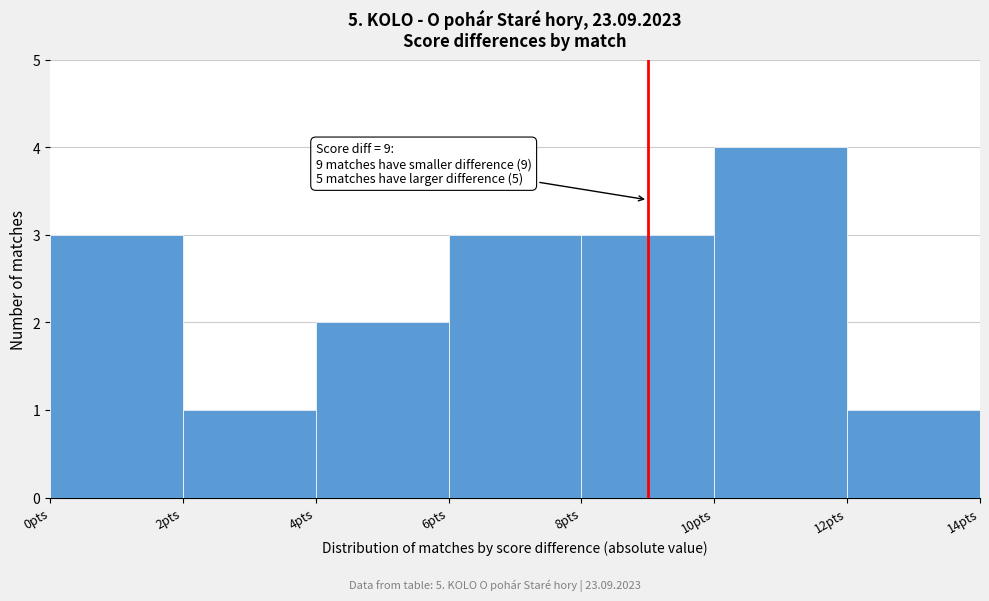

Over which range of the x-axis is the bar tallest?

10 to 12